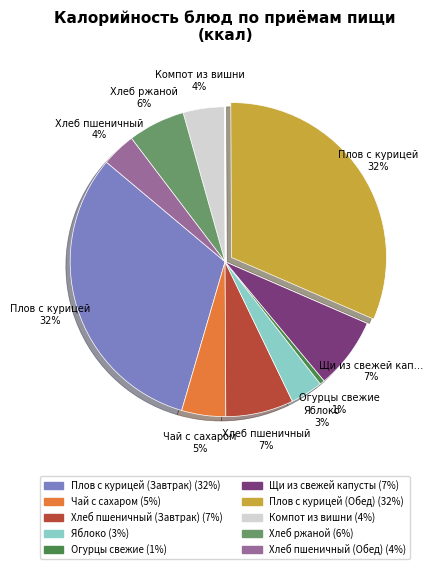

Does any single category account for the majority?

No